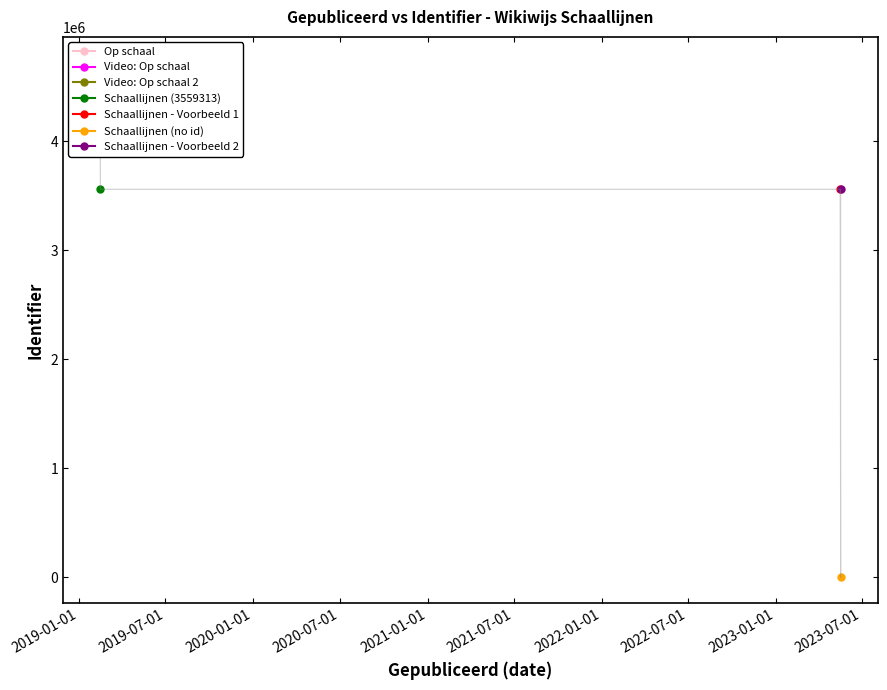

How many positive values are there?

6